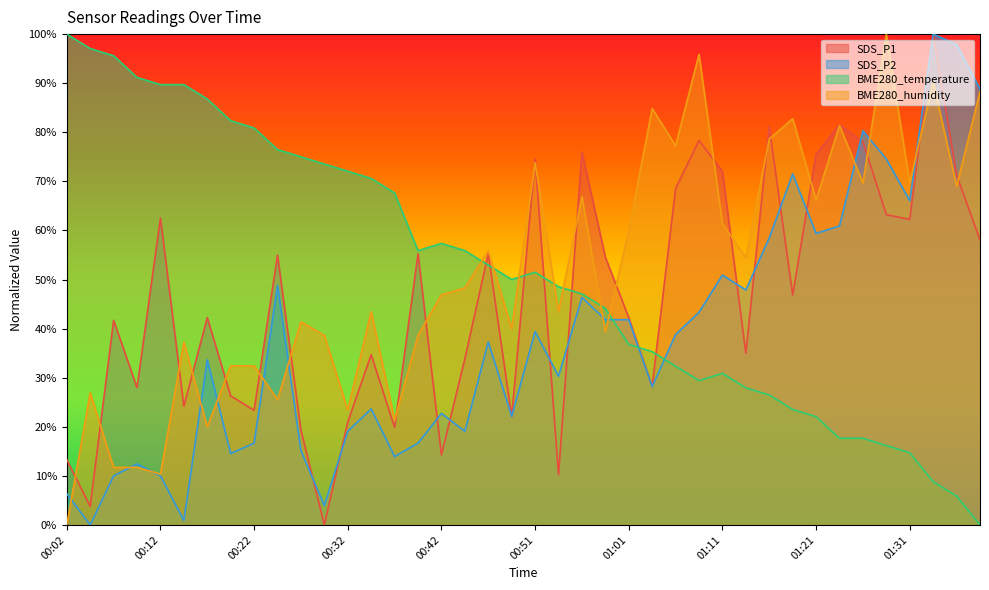

What is the label of the 27th point from the right?

00:34